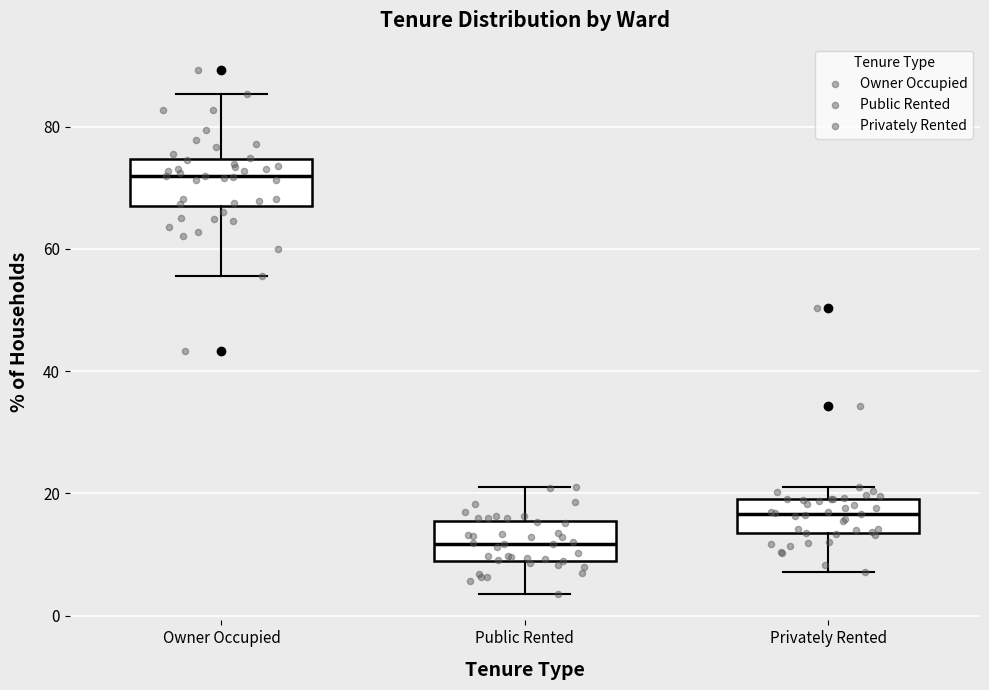

Reading left to right, transcribe this box plot: for each box, give where its median line is, the range the box spans, and where its two whiskers end, as read against the y-axis. The values are not printed on the chart, so give them approximately, as read against the axis.

Owner Occupied: median 72, box 68 to 74, whiskers 56 to 86
Public Rented: median 12, box 10 to 16, whiskers 4 to 20
Privately Rented: median 16, box 14 to 20, whiskers 8 to 22